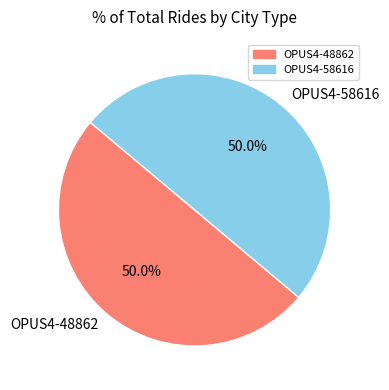

What is the total percentage of OPUS4-58616 and OPUS4-48862?

100.0%